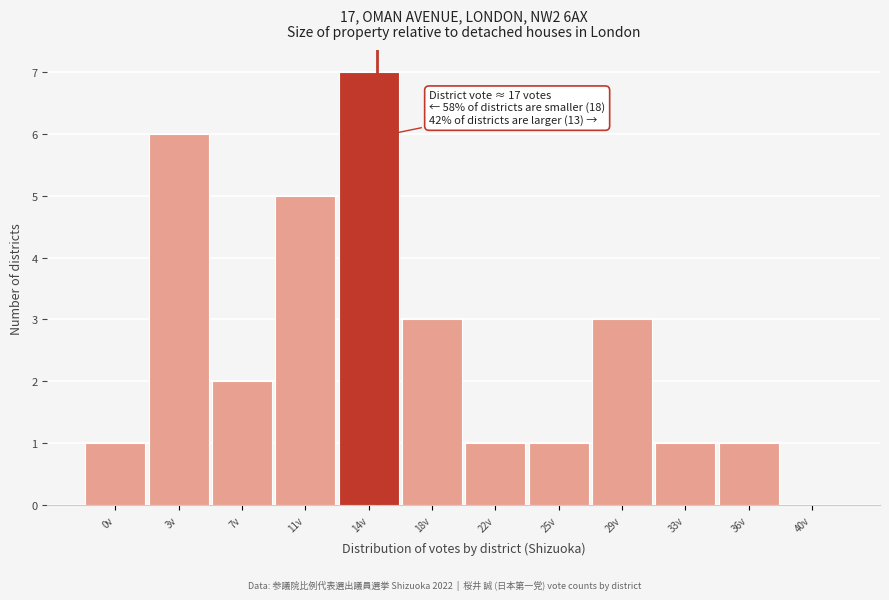

Reading right to left, list all the values displayed in this chart.

40v=0	36v=1	33v=1	29v=3	25v=1	22v=1	18v=3	14v=7	11v=5	7v=2	3v=6	0v=1